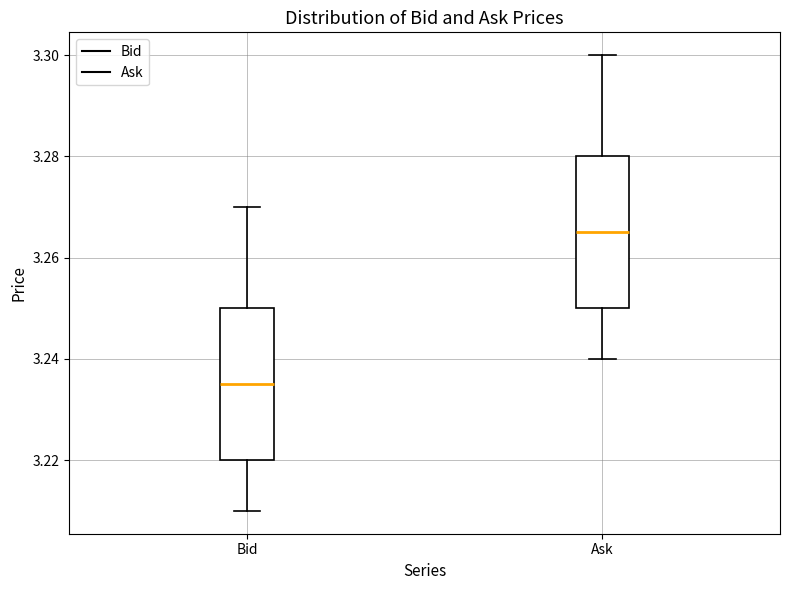

Reading left to right, transcribe this box plot: for each box, give where its median line is, the range the box spans, and where its two whiskers end, as read against the y-axis. The values are not printed on the chart, so give them approximately, as read against the axis.

Bid: median 3.236, box 3.220 to 3.250, whiskers 3.210 to 3.270
Ask: median 3.266, box 3.250 to 3.280, whiskers 3.240 to 3.300